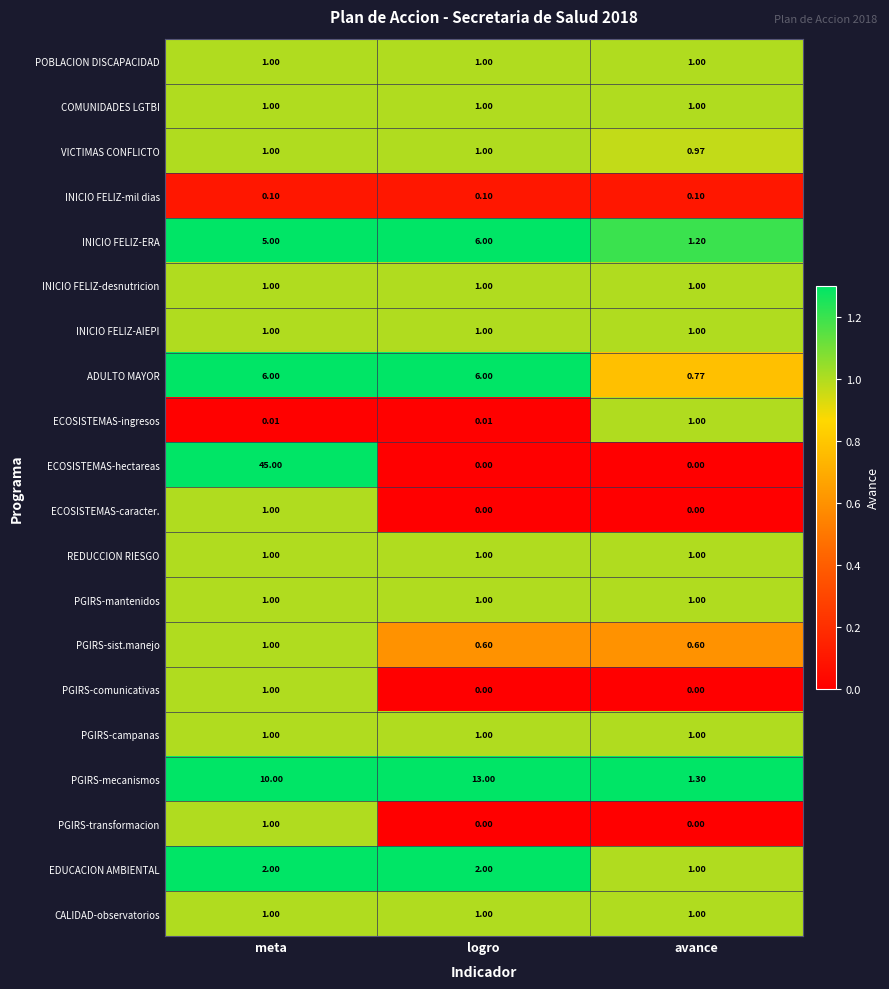

Which category has the highest value across all series?

meta